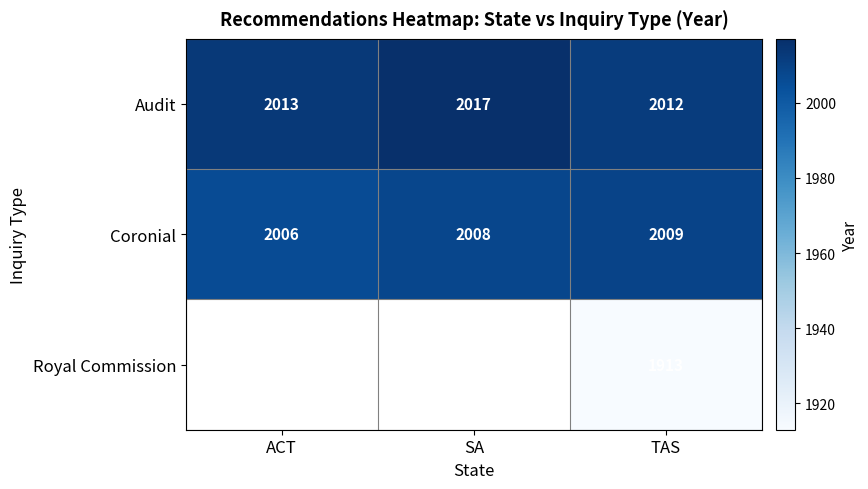

List the labels in order of Coronial value, smallest first.

ACT, SA, TAS